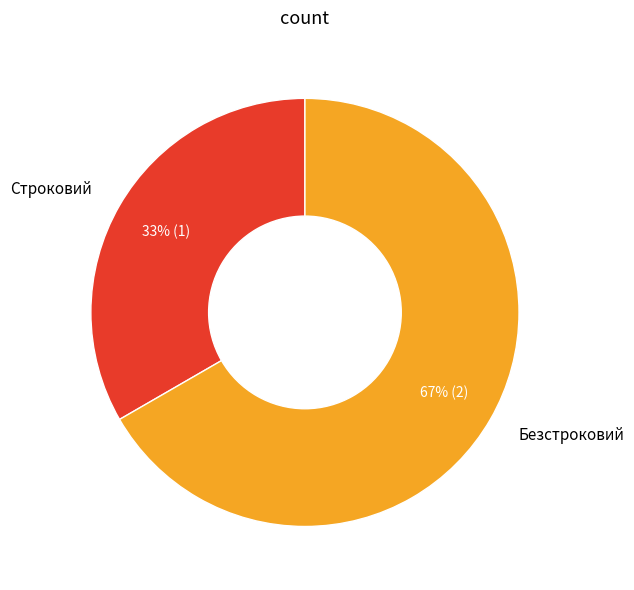

Which slice is the largest?

Безстроковий